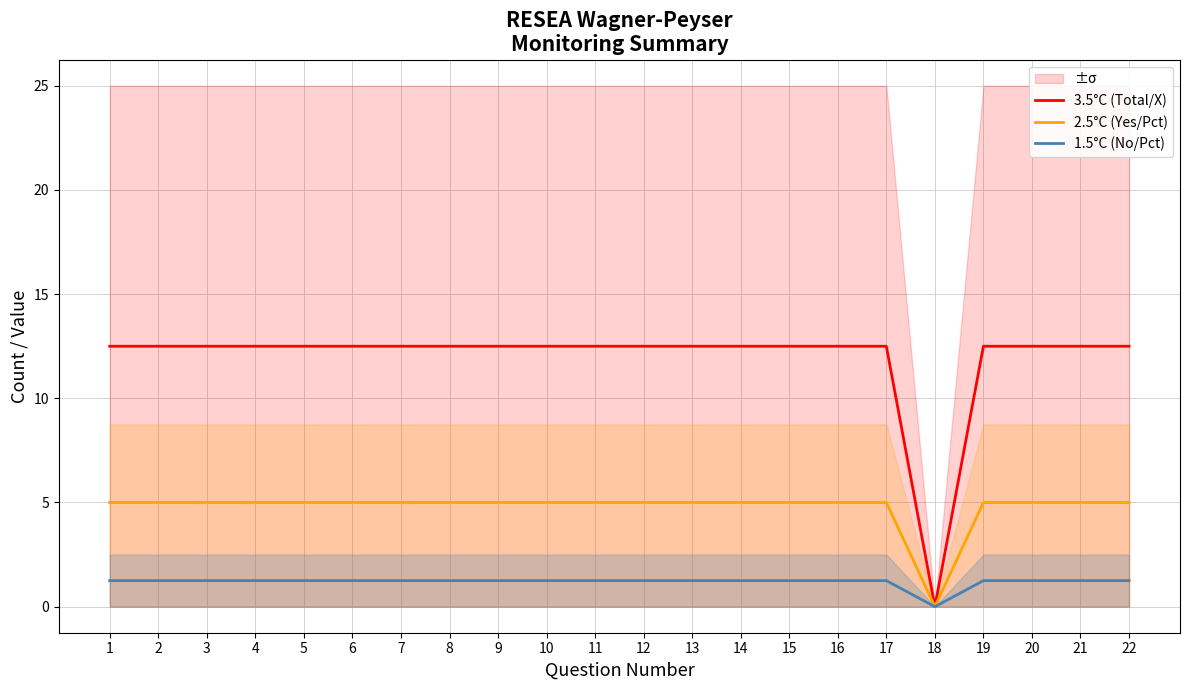

Which series has the largest total across all categories?

3.5°C (Total/X)